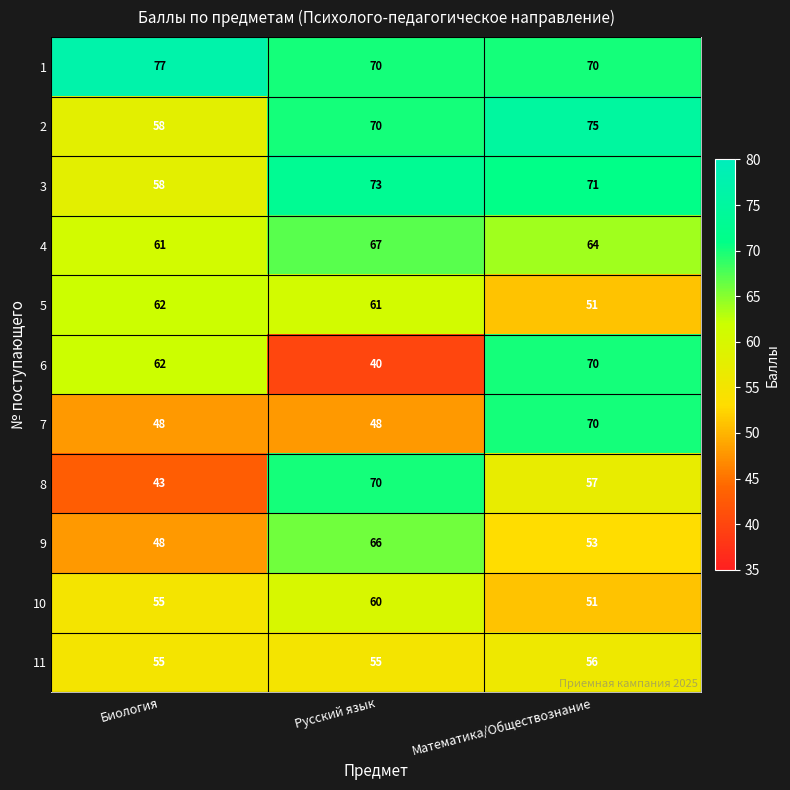

Is it true that 3 equals 71 at Математика/Обществознание?

True